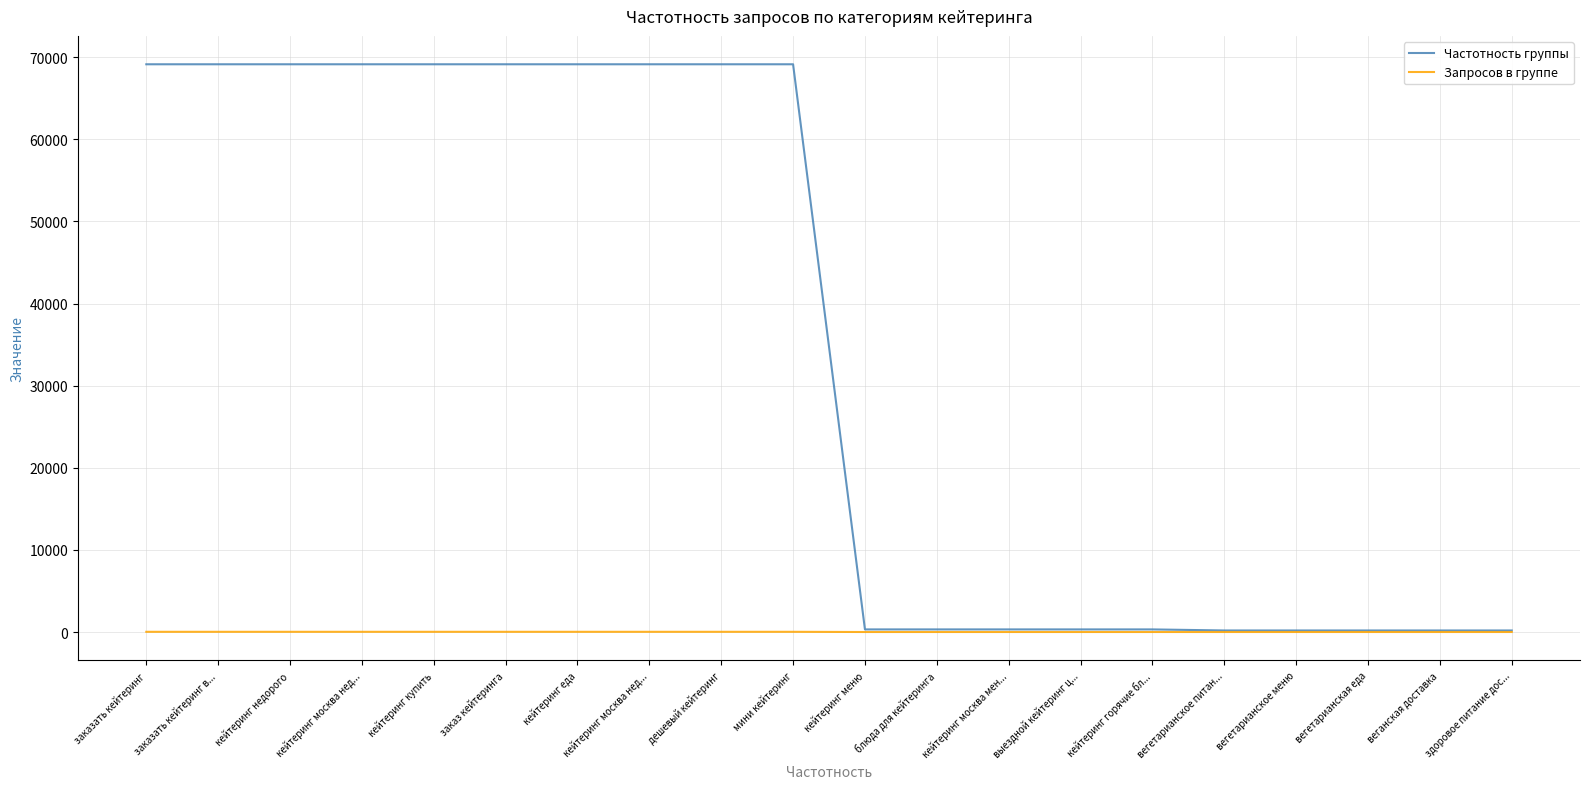

How many lines are shown in the chart?

2